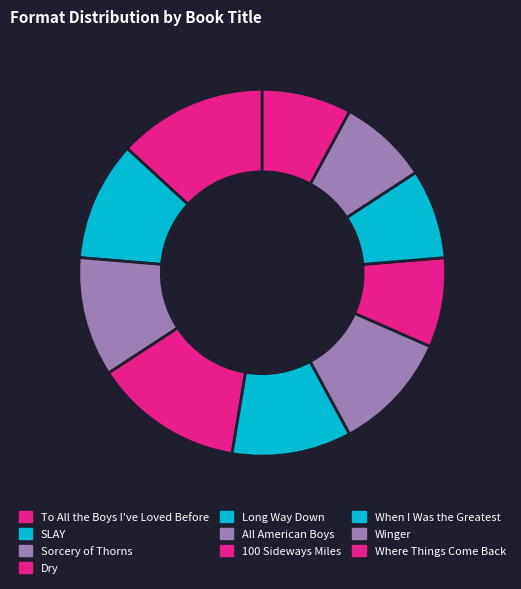

Which slice is the smallest?

100 Sideways Miles